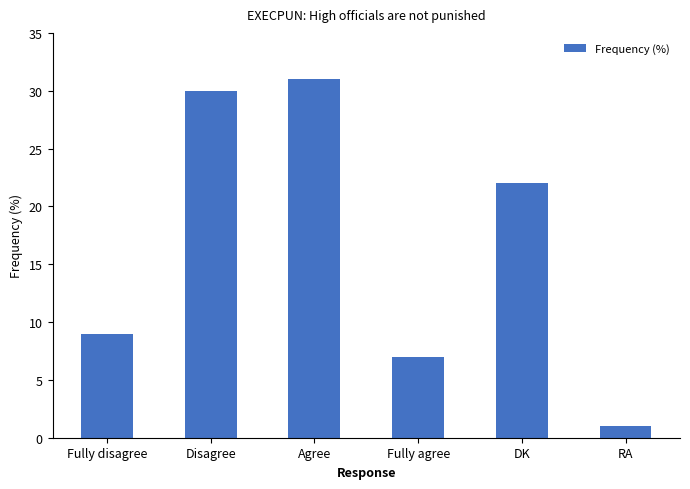

Are the bars horizontal?

No